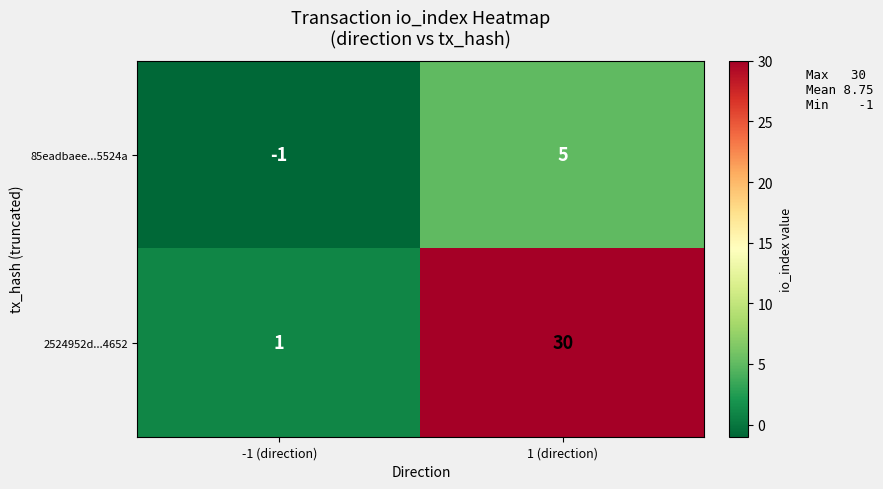

At which label is 85eadbaee...5524a closest to 2?

-1 (direction)